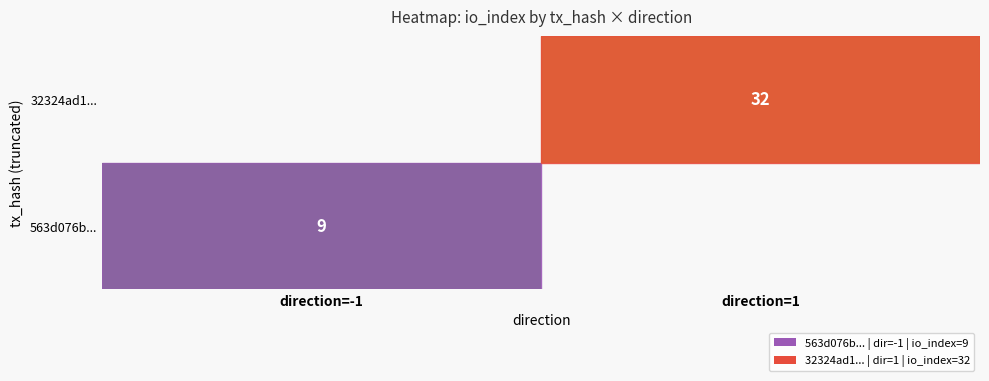

Is the value of 563d076b... at direction=-1 greater than the value of 32324ad1... at direction=1?

No